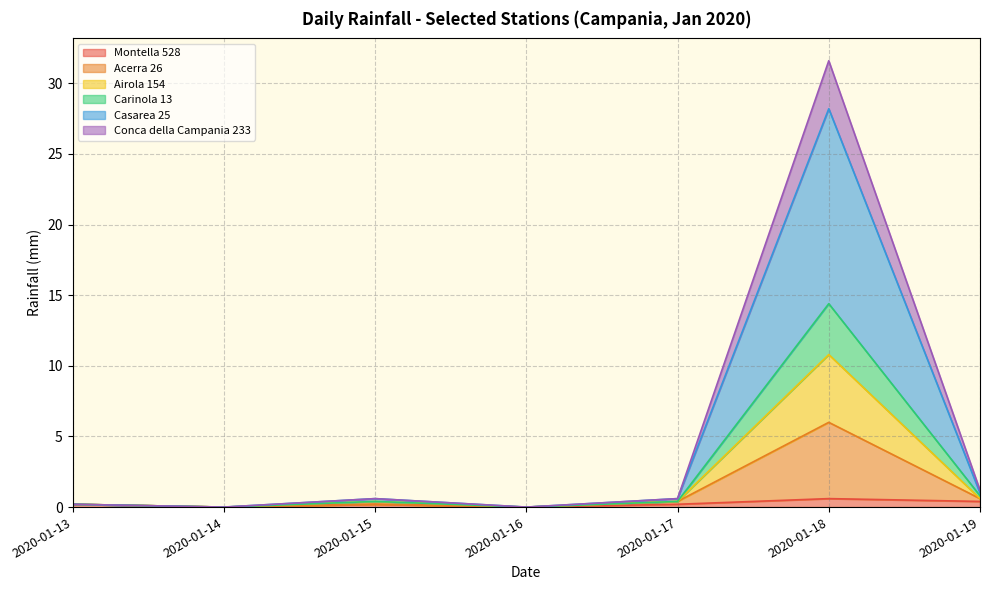

True or false: Conca della Campania 233 and Carinola 13 intersect in this chart.

False